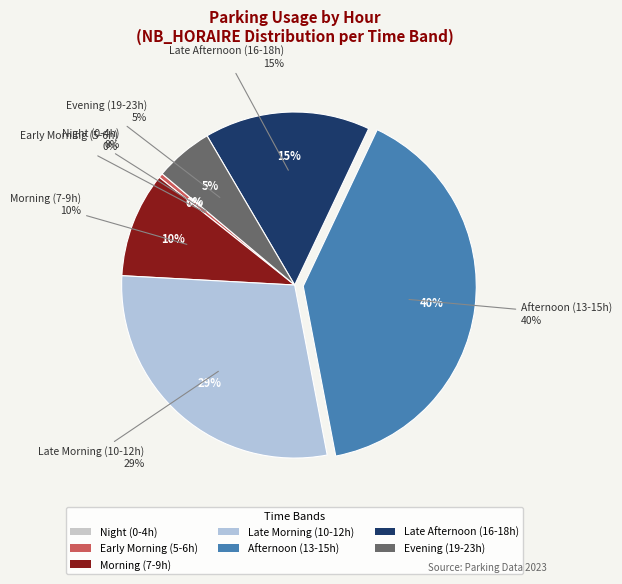

Is it true that 4 is 1% of the pie?

False